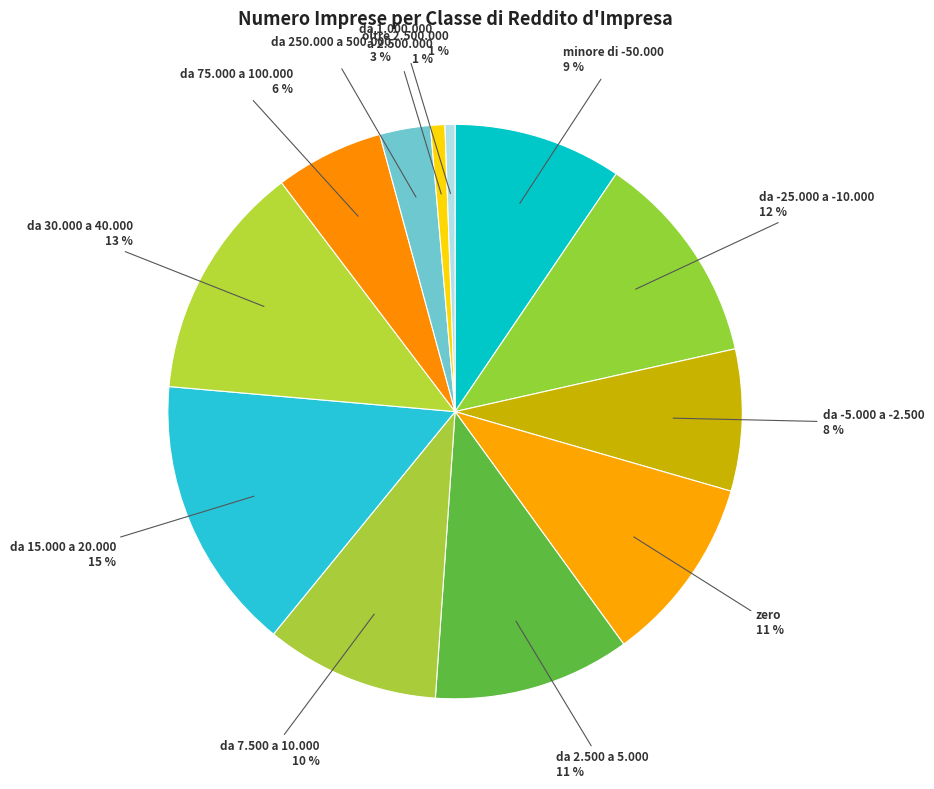

True or false: da -5.000 a -2.500 accounts for 1% of the total.

False